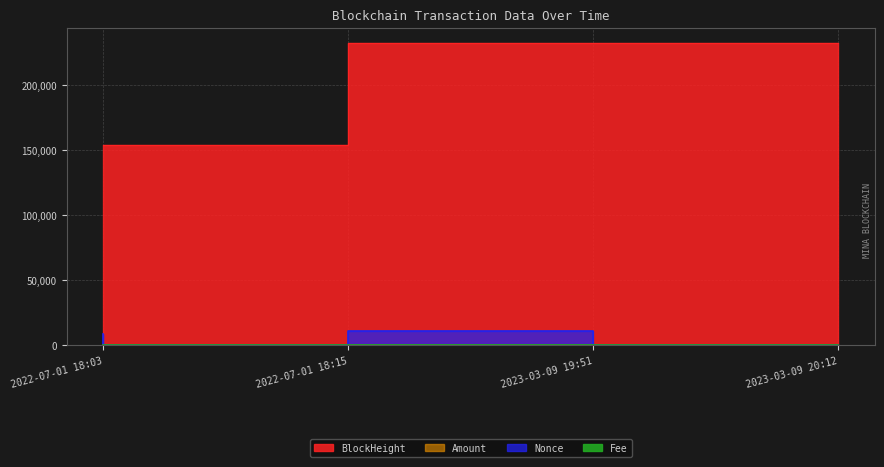

Which series changed the most between 2022-07-01 18:03 and 2023-03-09 20:12?

BlockHeight